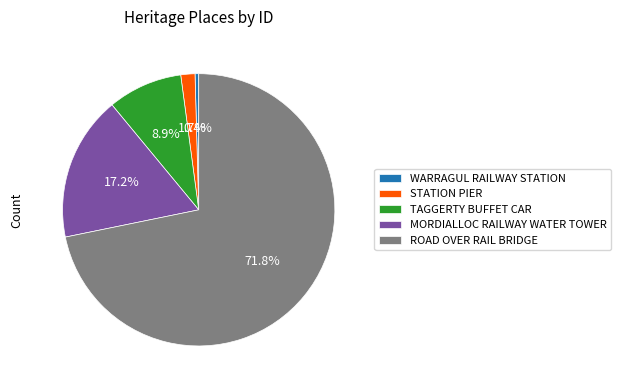

The ROAD OVER RAIL BRIDGE slice represents 87% of the pie. True or false?

False